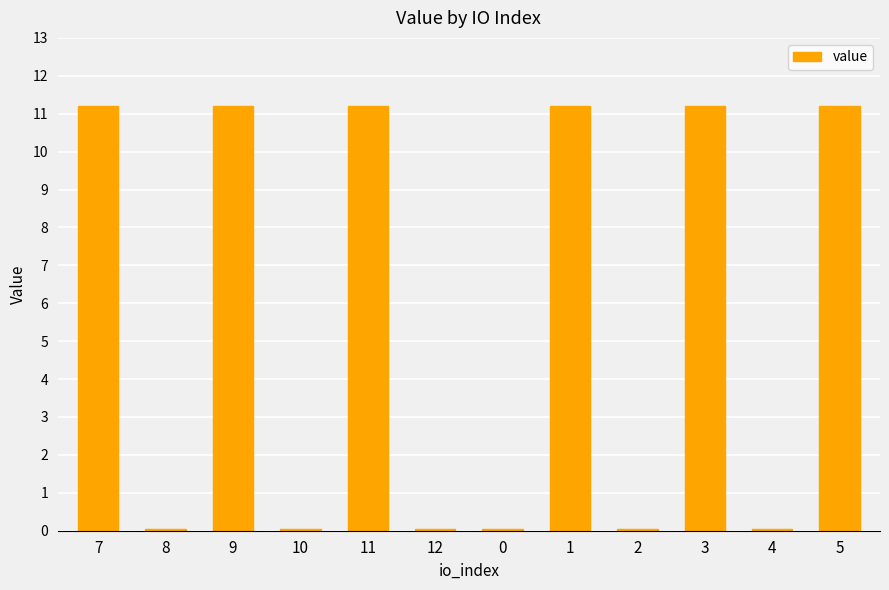

What is the change in value from 2 to 5?

+11.1